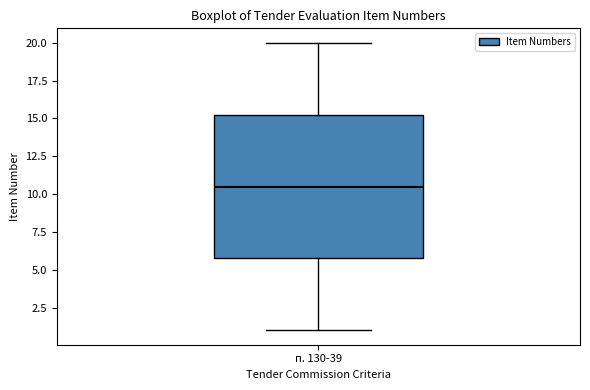

Read this box plot against the y-axis: the position of the median line, the range covered by the box, and the ends of both whiskers. The values are not printed on the chart, so give them approximately, as read against the axis.

median 10.5, box 6.0 to 15.5, whiskers 1.0 to 20.0